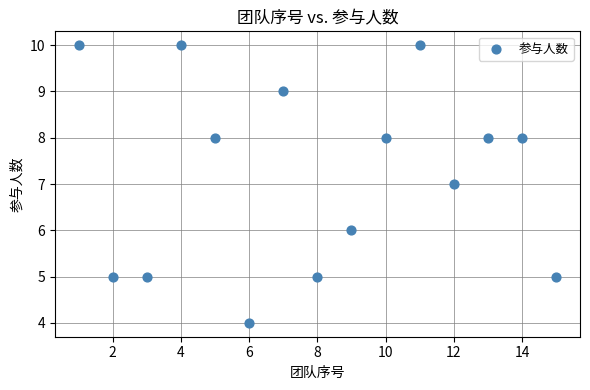

What is the range of Y values (max minus min)?

6